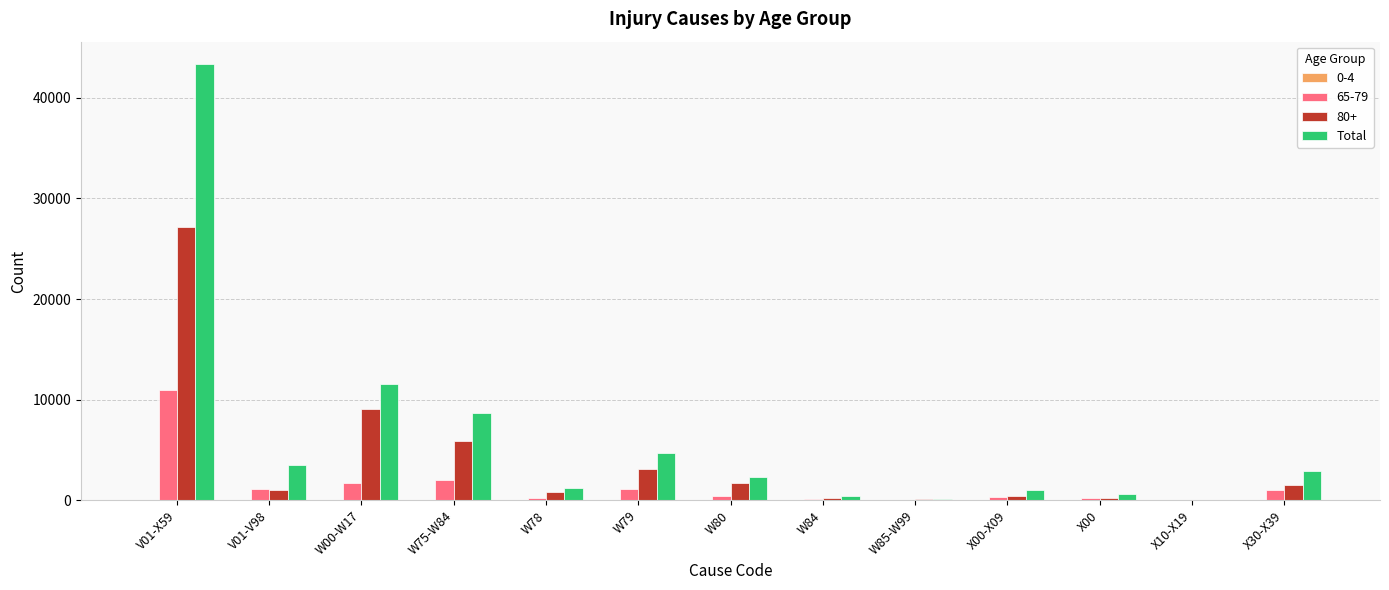

What is the maximum value shown in the chart?

43420